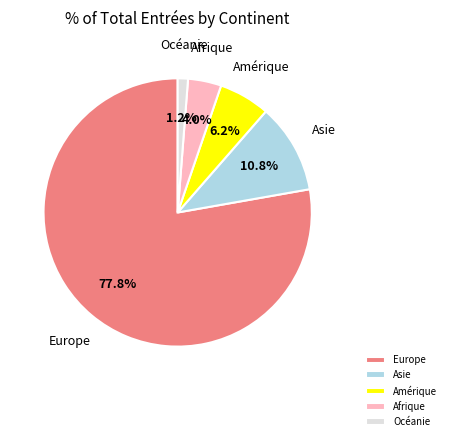

Combined, what portion of the pie is Afrique and Océanie?

5.2%